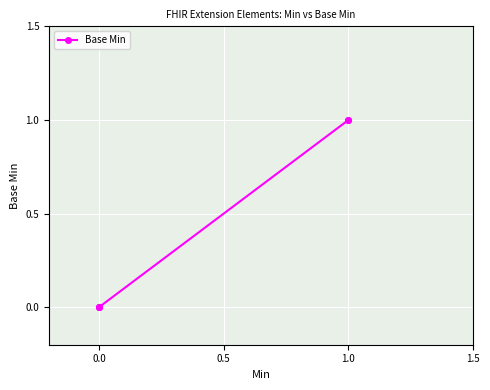

What is the maximum value shown in the chart?

1